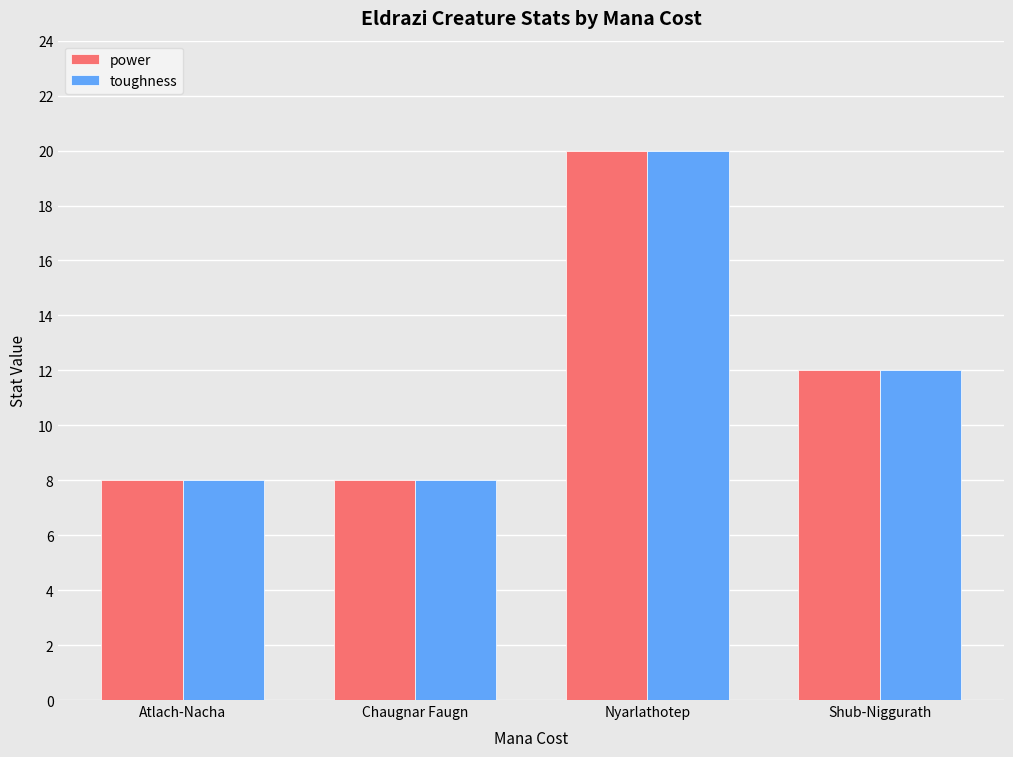

How many categories are shown in the chart?

4